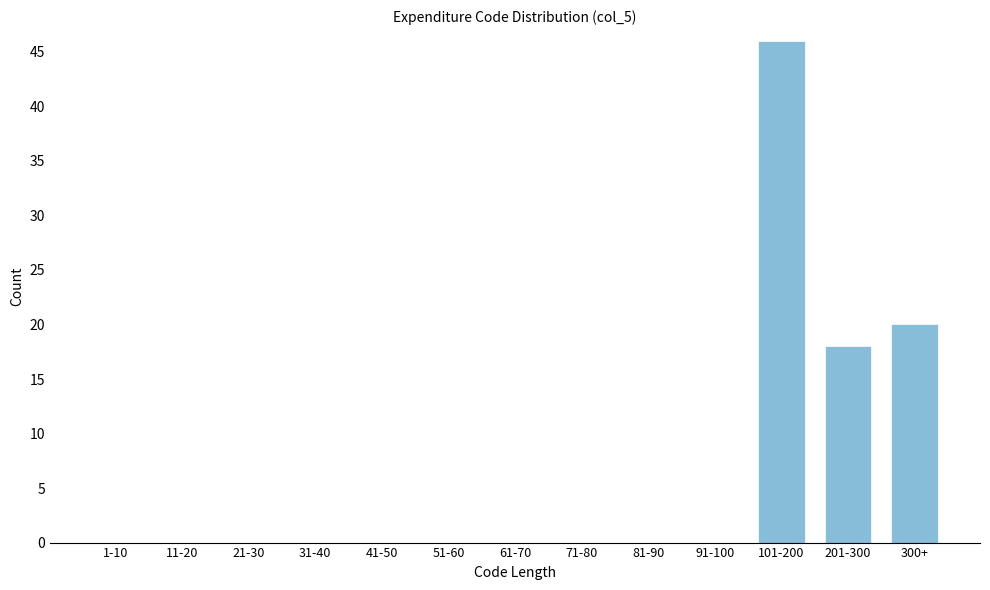

Reading left to right, what are all the values shown in this chart?

1-10=0	11-20=0	21-30=0	31-40=0	41-50=0	51-60=0	61-70=0	71-80=0	81-90=0	91-100=0	101-200=46	201-300=18	300+=20